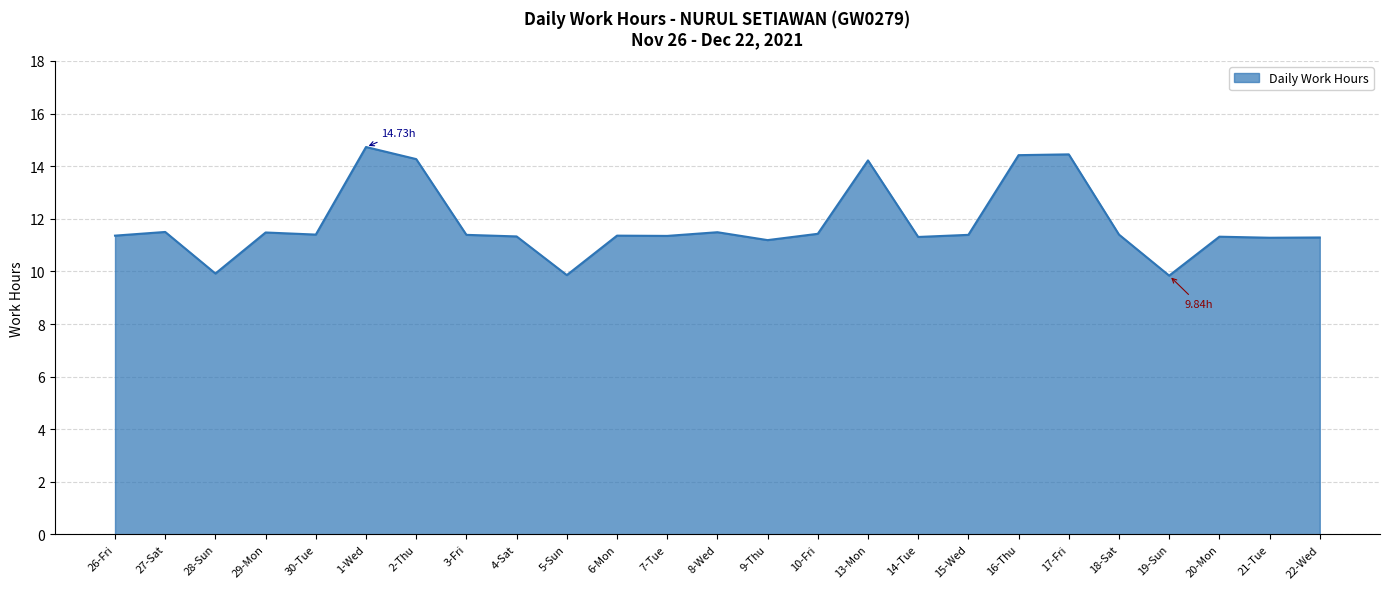

What is the sum of all values?

295.0